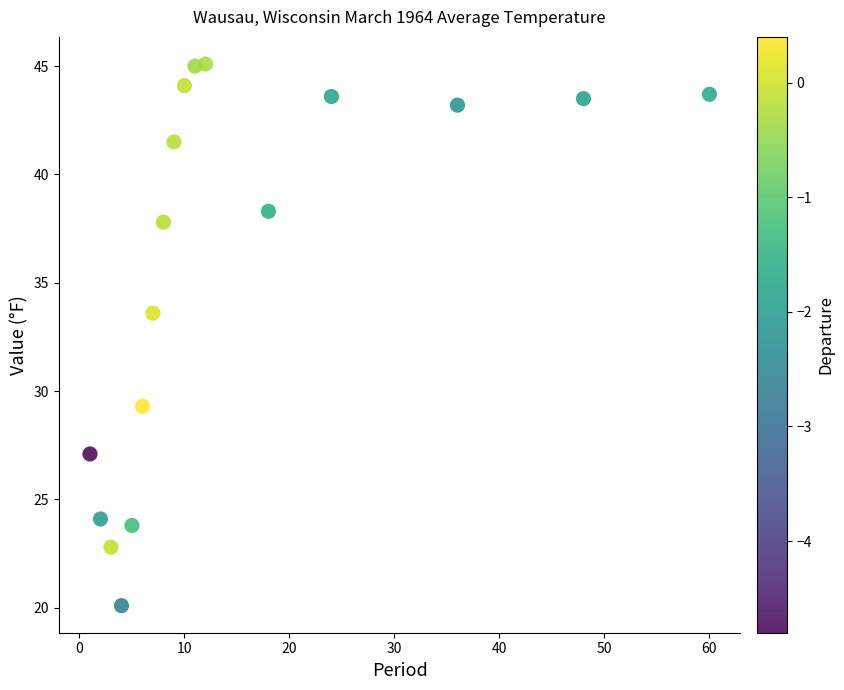

What is the range of Y values (max minus min)?

25.0